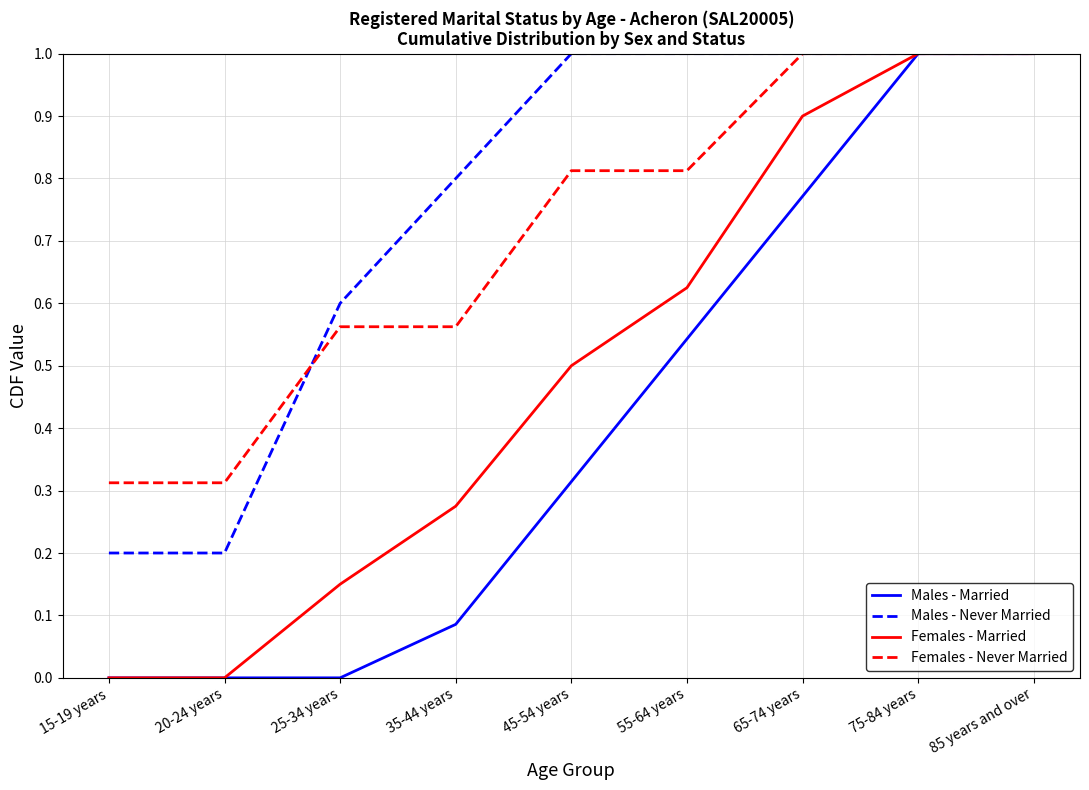

At 45-54 years, list the series in order from largest to smallest.

Males - Never Married, Females - Never Married, Females - Married, Males - Married